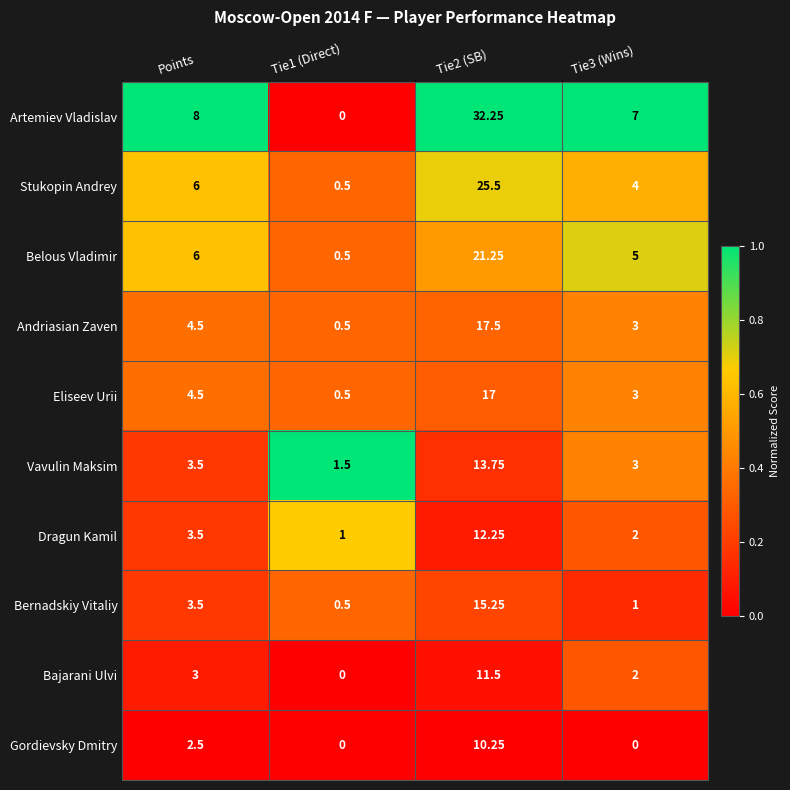

Between Points and Tie2 (SB), which series saw the biggest shift?

Artemiev Vladislav